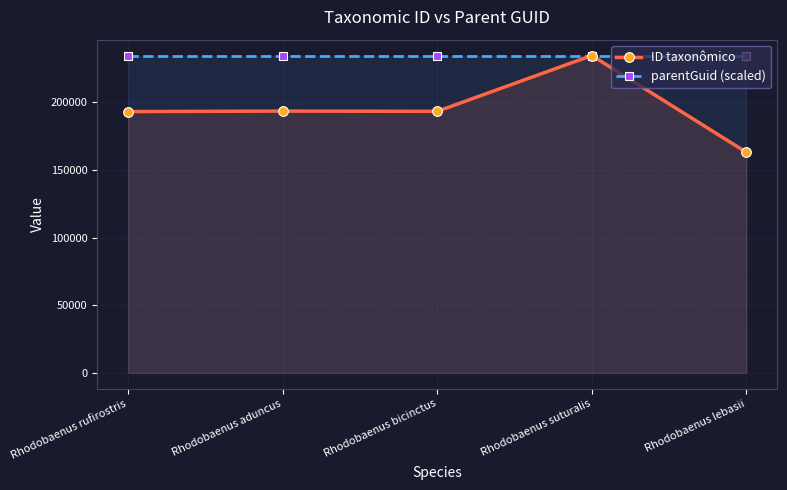

True or false: parentGuid (scaled) has more than 1 points higher than both neighbors.

False